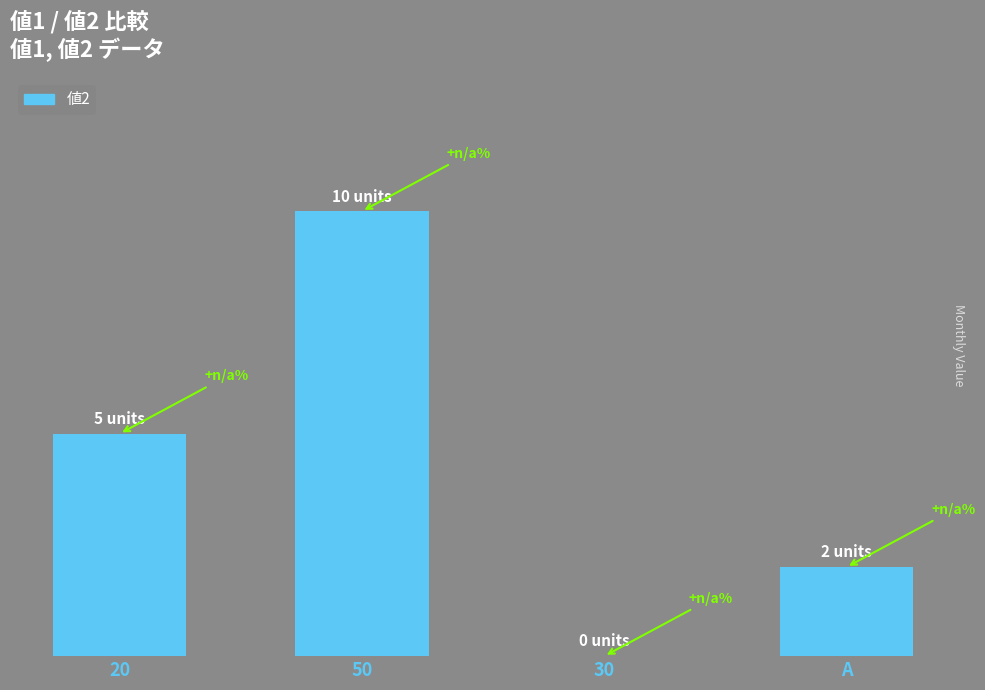

What is the difference between the maximum and minimum values?

10